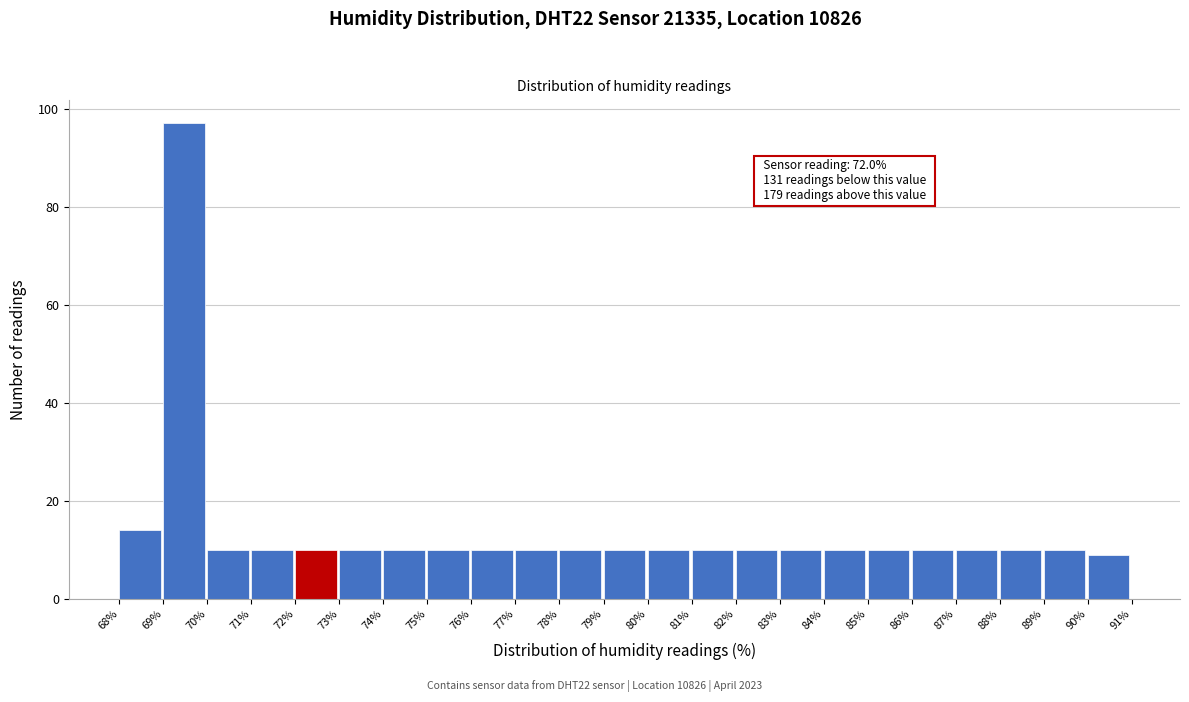

Over which range of the x-axis is the bar tallest?

69% to 70%